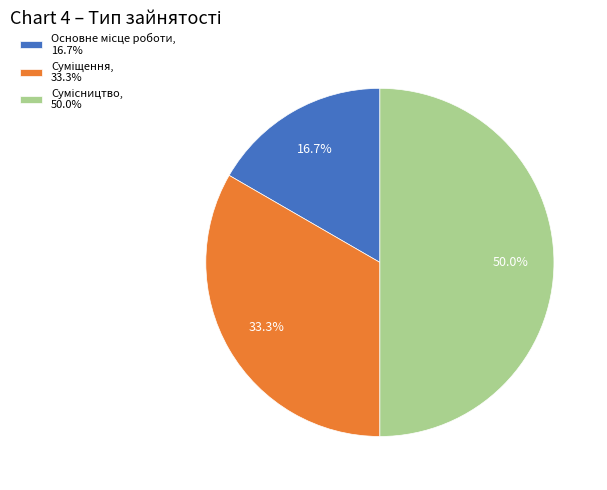

Which category has the smallest portion of the pie?

Основне місце роботи